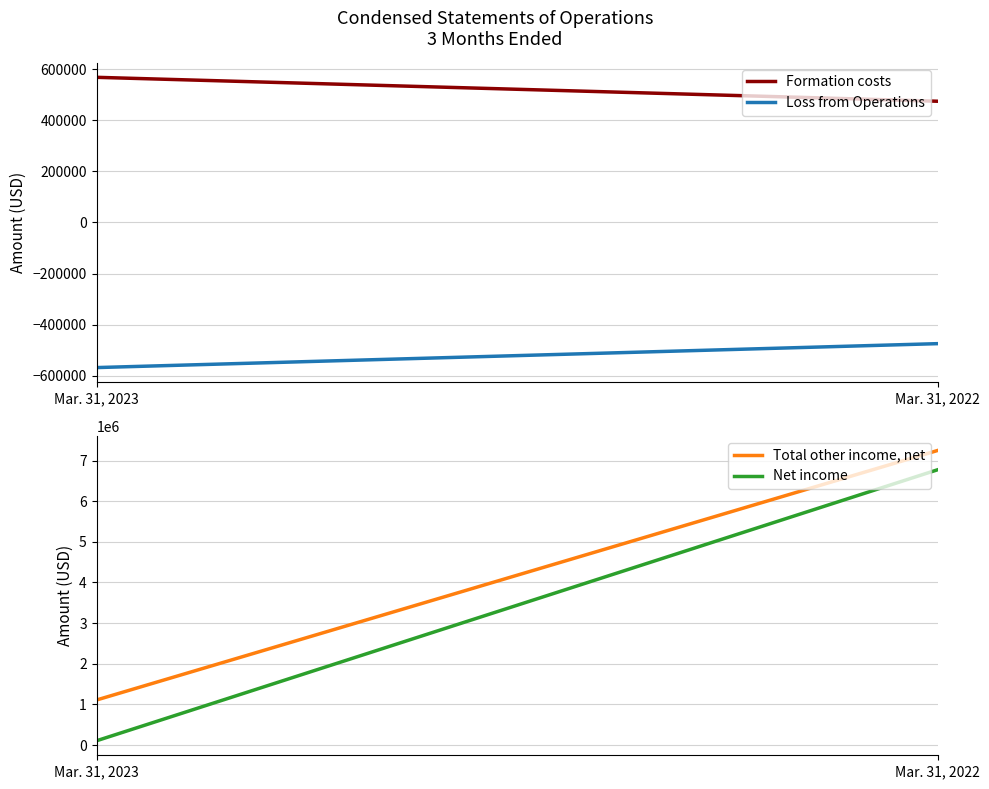

What is the value of the Net income point at the 1st from the left?

104908